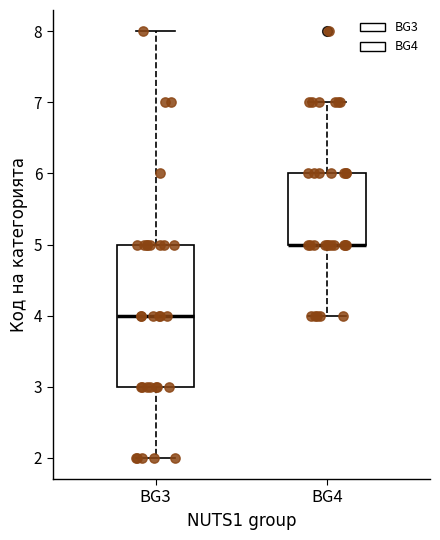

Comparing the boxes themselves (not the whiskers), which one is the tallest?

BG3